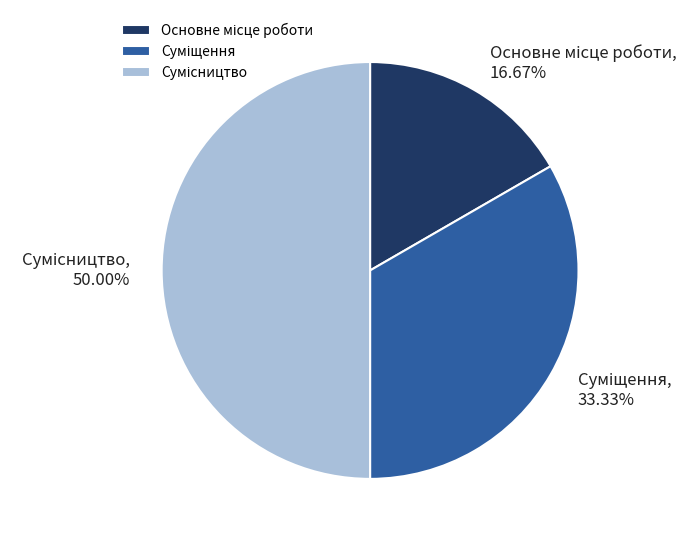

How many segments does this pie chart have?

3